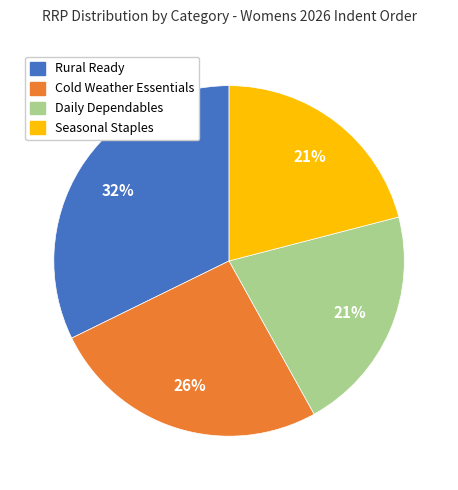

Between Daily Dependables and Cold Weather Essentials, which is larger?

Cold Weather Essentials